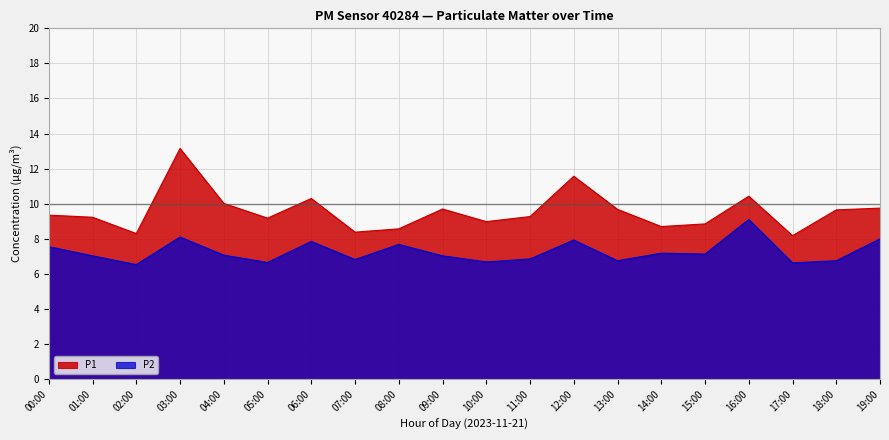

What is the difference between the maximum and minimum values in the P1 series?

5.0